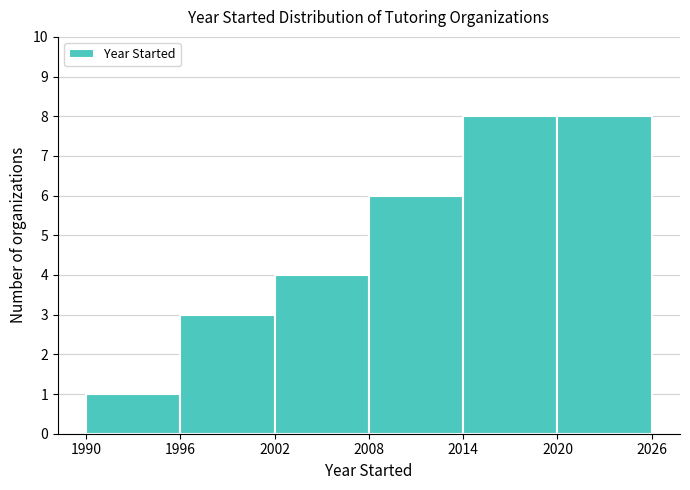

Reading left to right, list every bar in this chart as the range it spans on the x-axis followed by its height. The values are not printed on the chart, so give them approximately, as read against the axis.

1990 to 1996: 1
1996 to 2002: 3
2002 to 2008: 4
2008 to 2014: 6
2014 to 2020: 8
2020 to 2026: 8